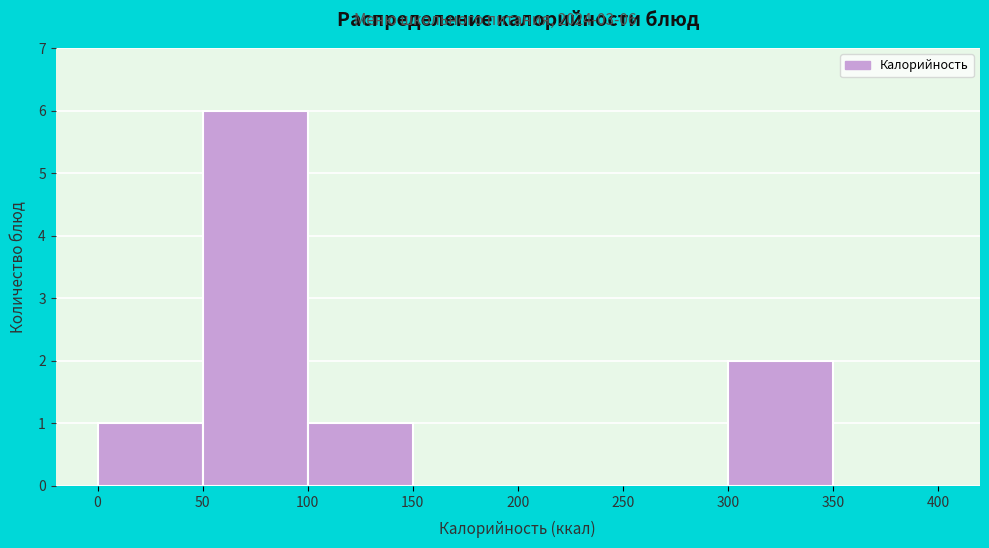

Which range on the x-axis has the tallest bar?

50 to 100